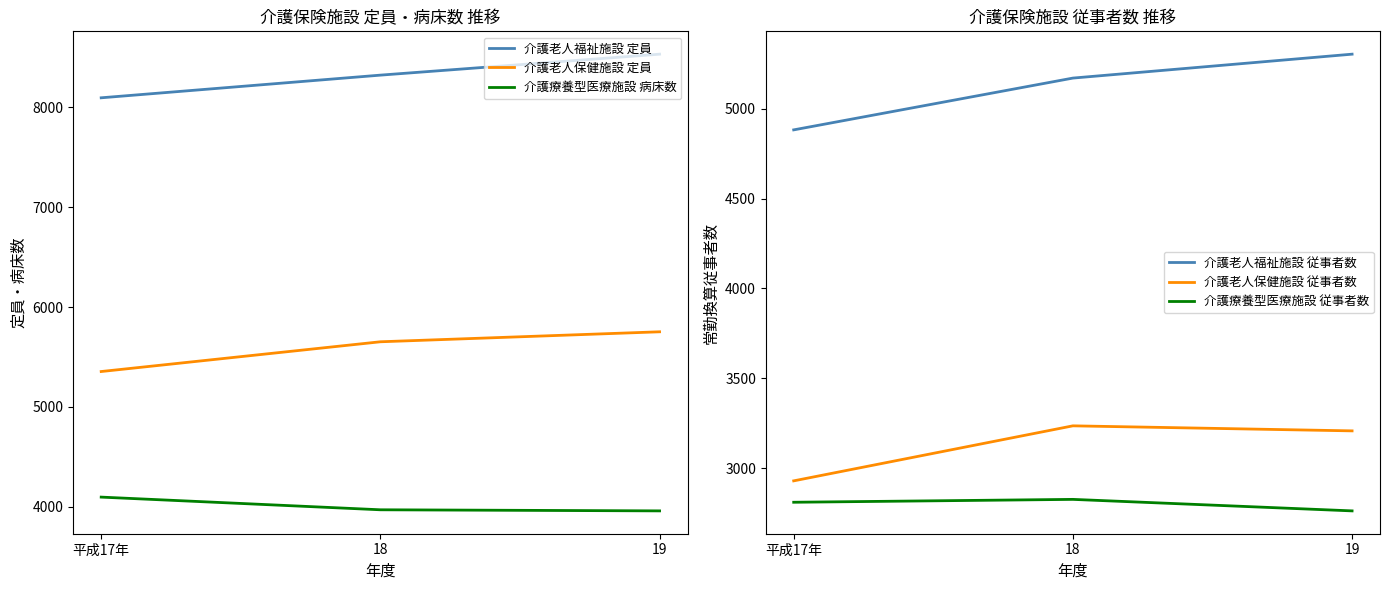

What is the maximum value shown in the chart?

8533